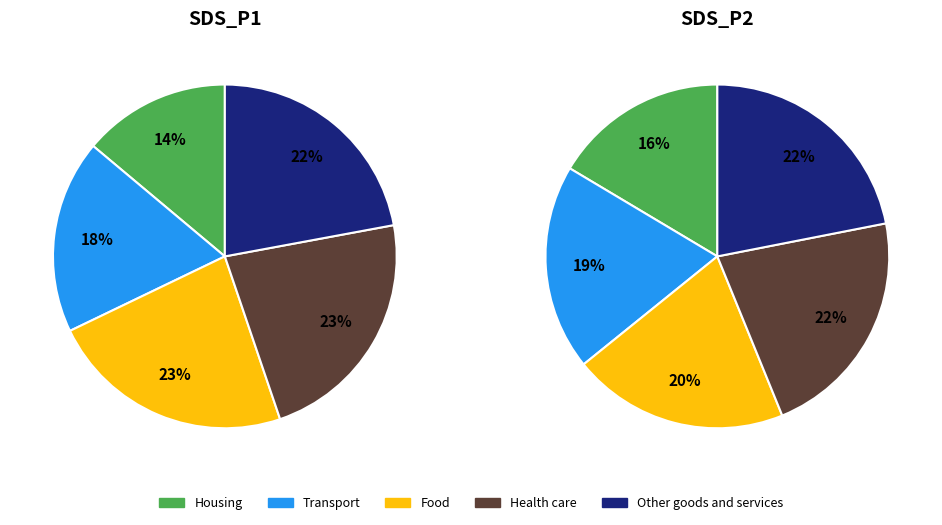

Between sds_p1_values and sds_p2_values, which series saw the biggest shift?

sds_p1_values